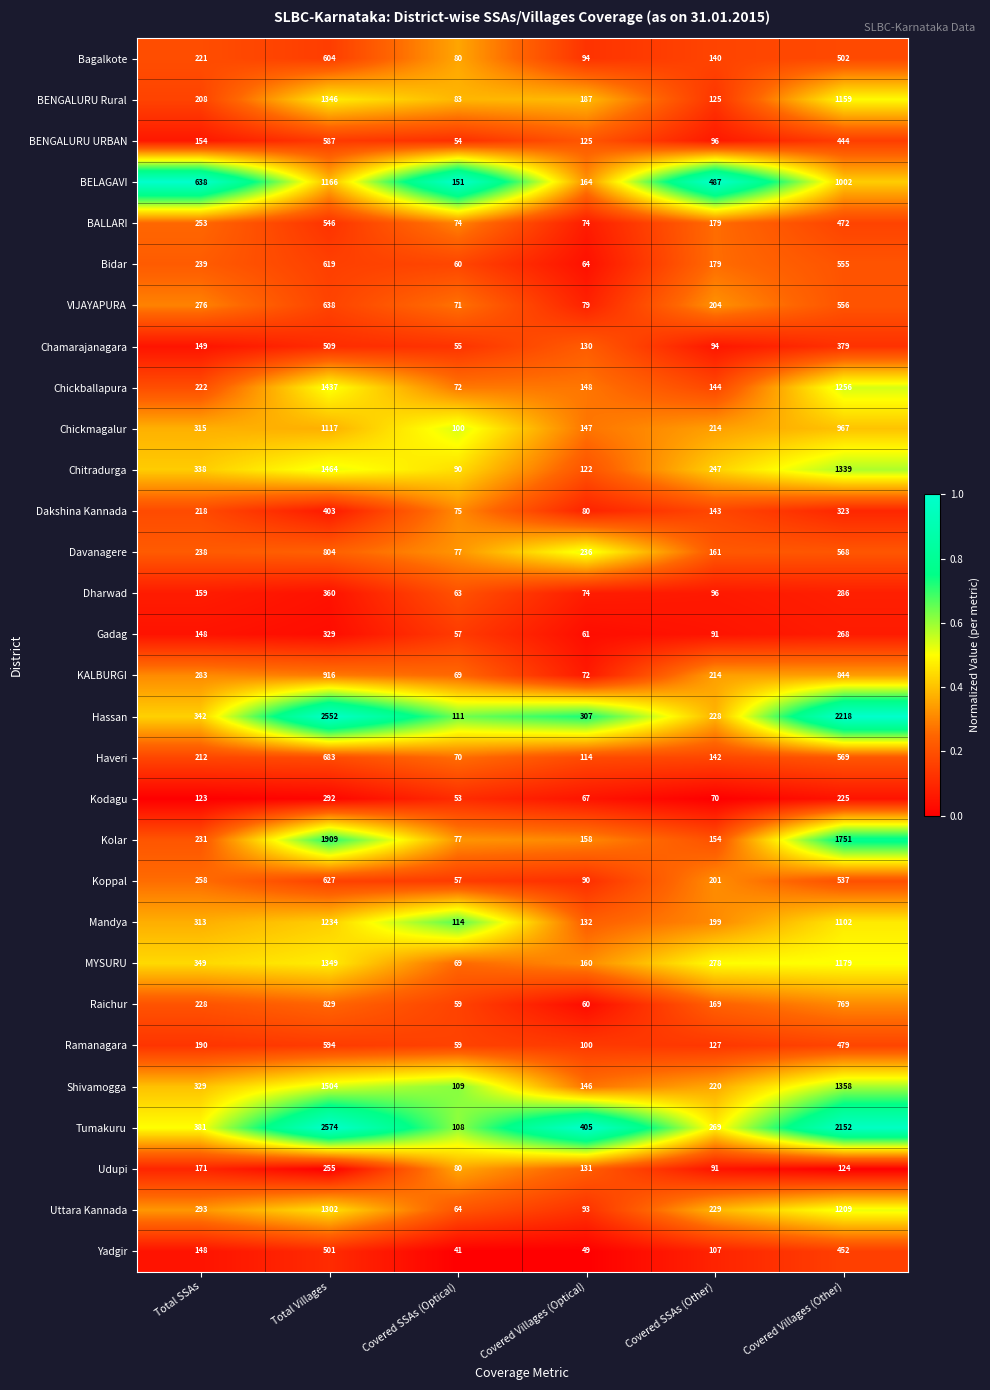

What is the difference between the maximum and second lowest values in the Tumakuru series?

2305